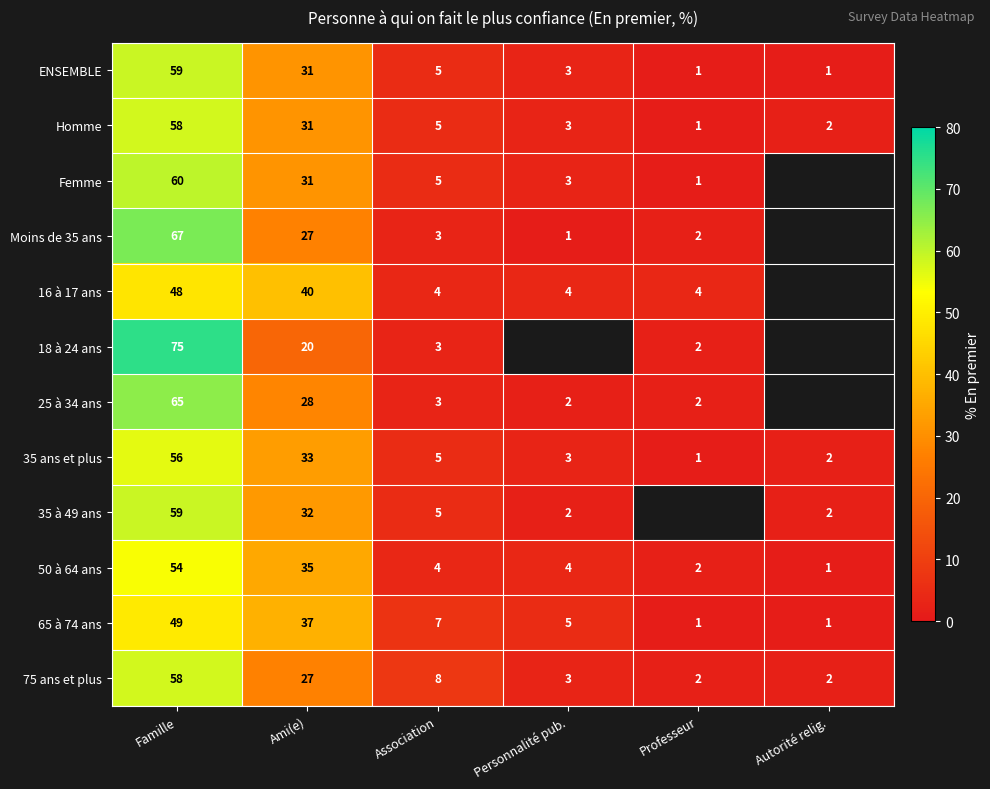

Is the value of ENSEMBLE at Professeur greater than the value of 25 à 34 ans at Ami(e)?

No